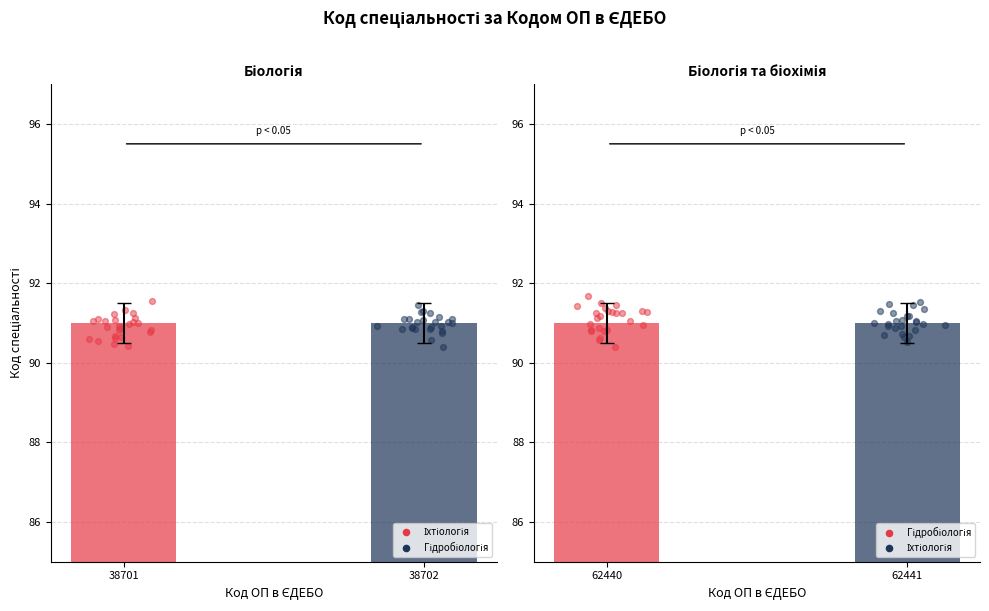

Which series has the largest Y range (max minus min)?

Гідробіологія